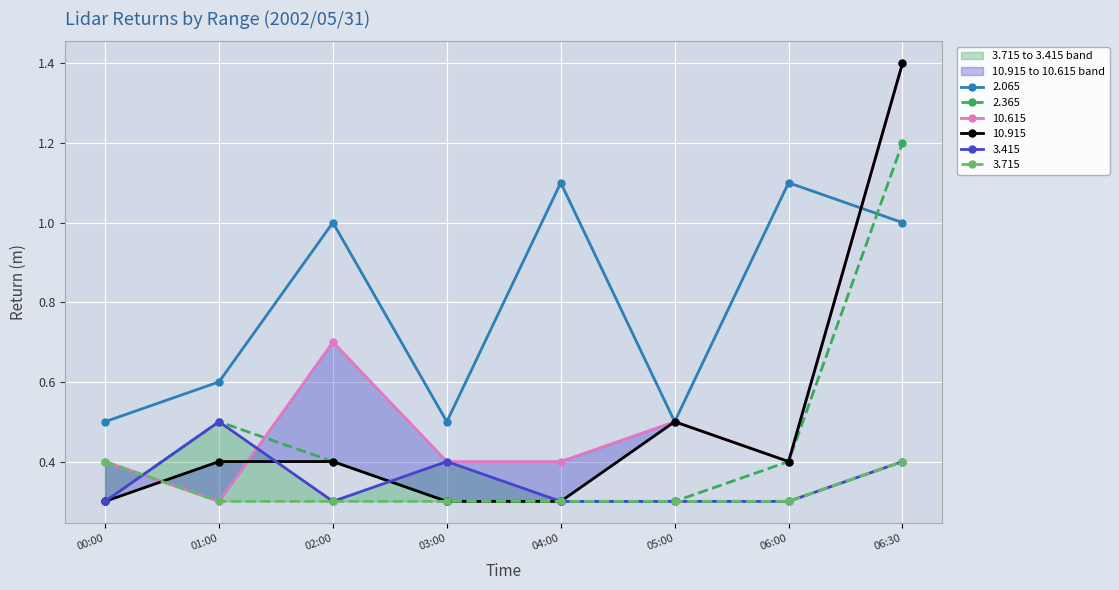

What value does the 2.365 series have at 06:30?

1.2